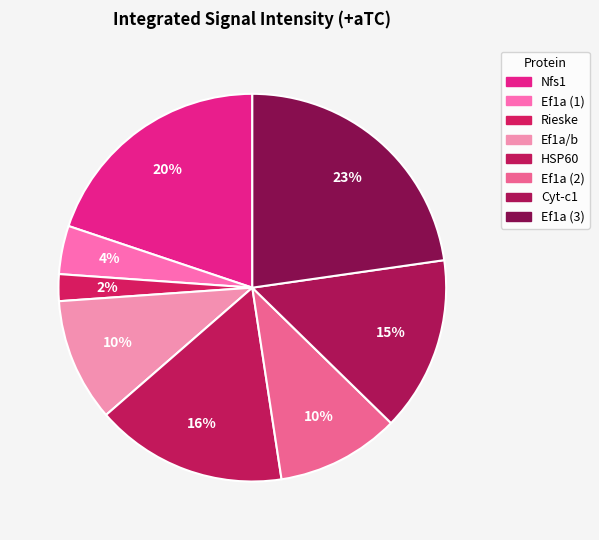

How many slices are in this pie chart?

8